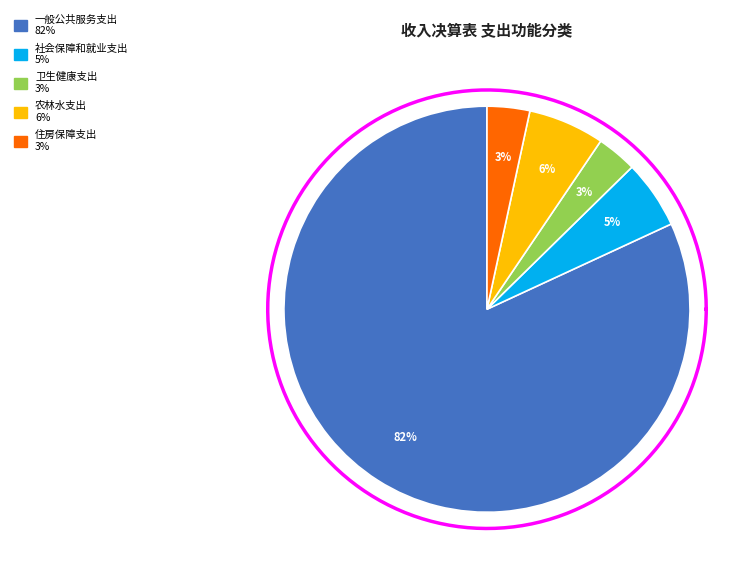

To the nearest percent, what portion does 住房保障支出 represent?

3%